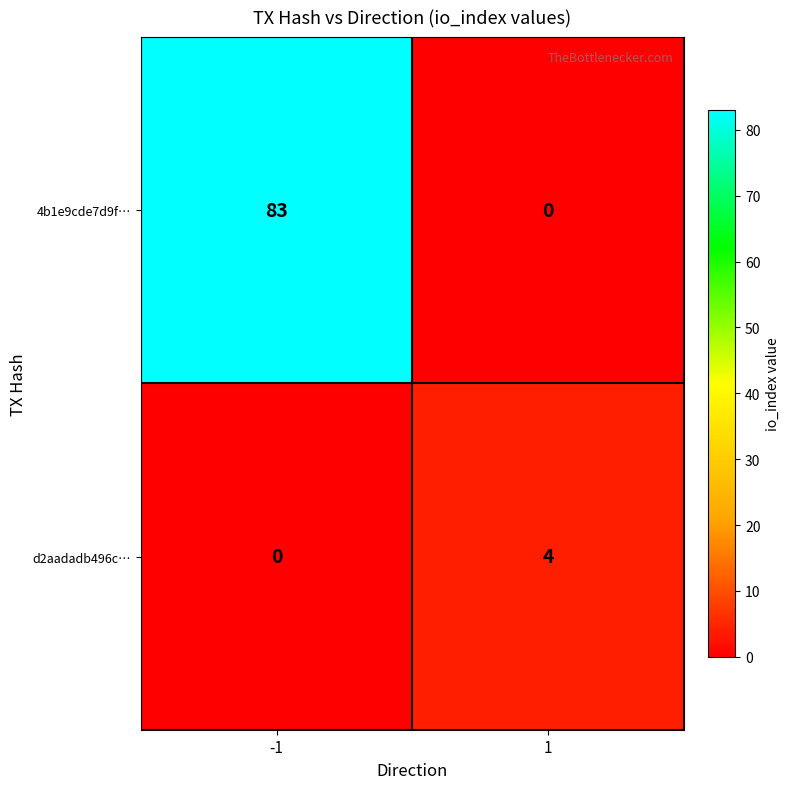

Rank the series by their average value, from lowest to highest.

d2aadadb496c…, 4b1e9cde7d9f…